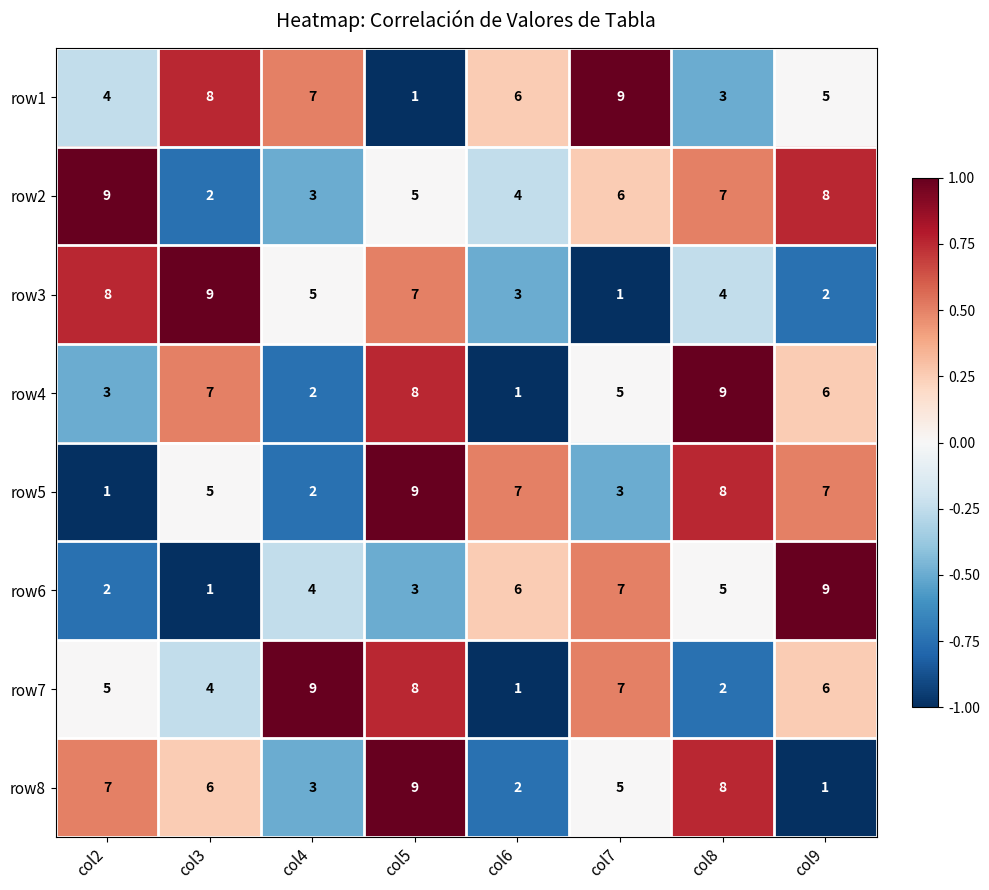

At which label does row1 first exceed 6?

col3